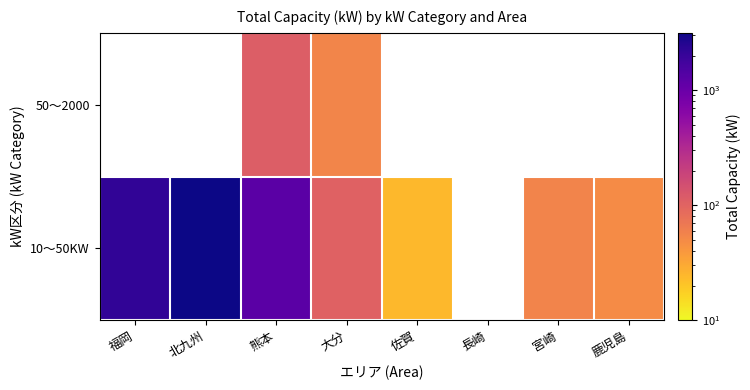

Which has a higher value, 長崎 or 大分?

大分